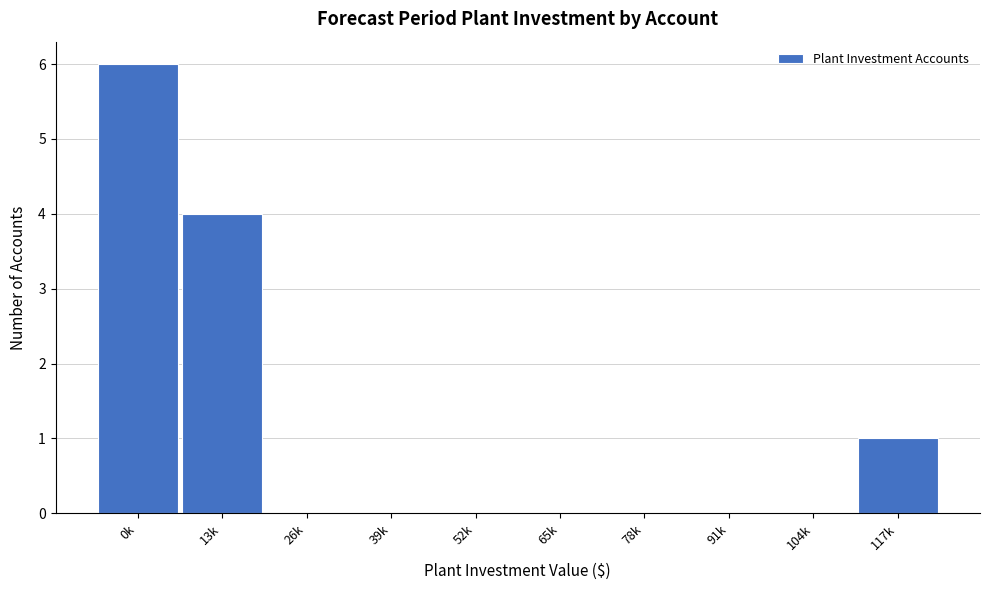

Reading right to left, list all the values displayed in this chart.

117k=1	104k=0	91k=0	78k=0	65k=0	52k=0	39k=0	26k=0	13k=4	0k=6